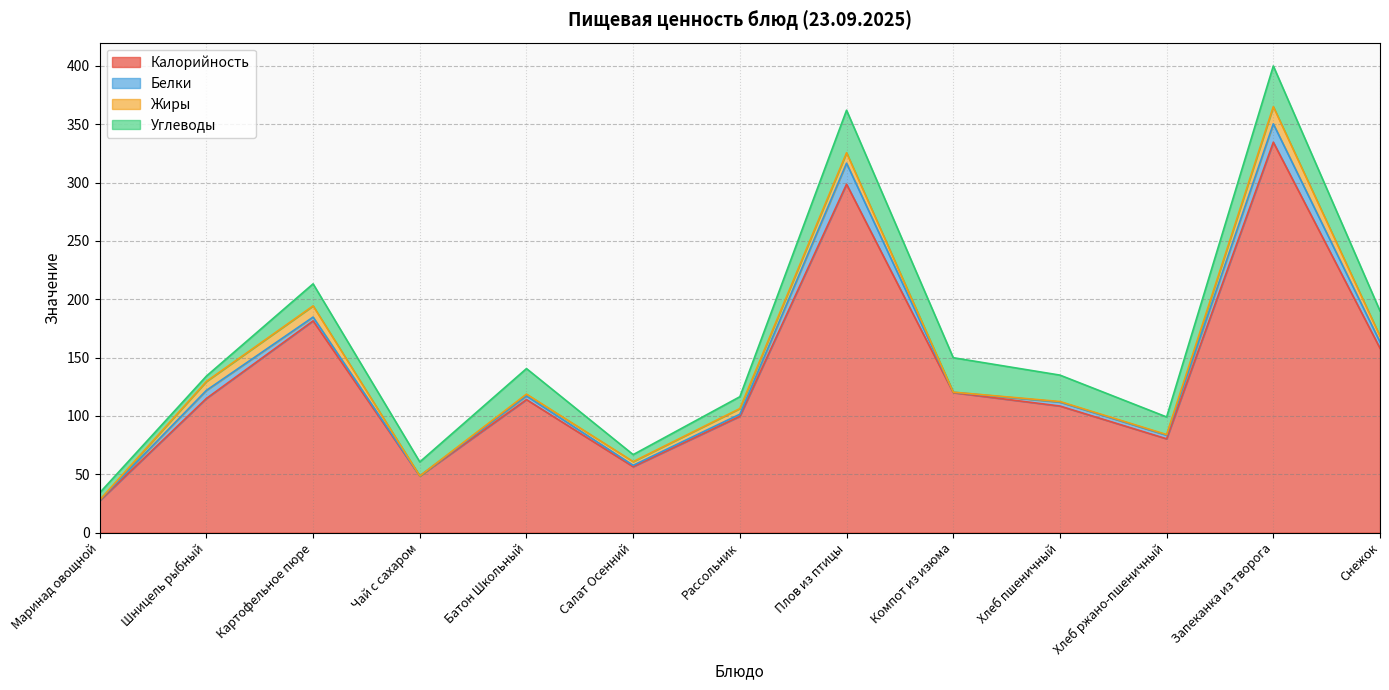

Which category has the highest value across all series?

Запеканка из творога